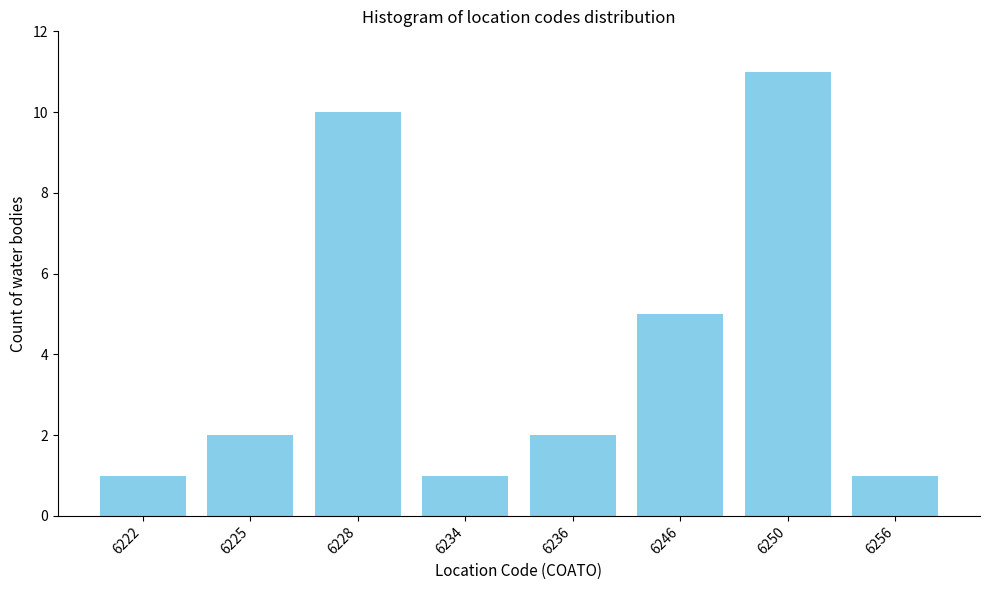

Reading right to left, transcribe all the data shown in this chart.

6256=1	6250=11	6246=5	6236=2	6234=1	6228=10	6225=2	6222=1